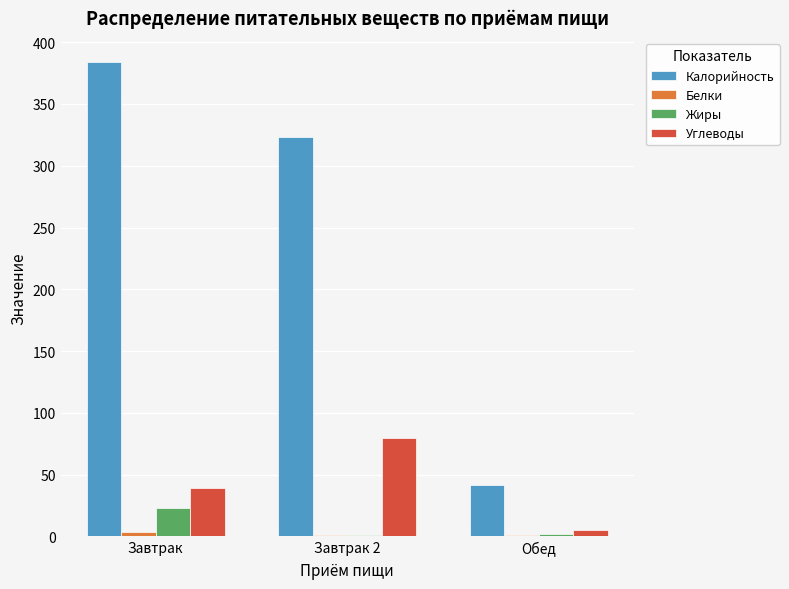

Count the Углеводы values in the range 5 to 80.

3